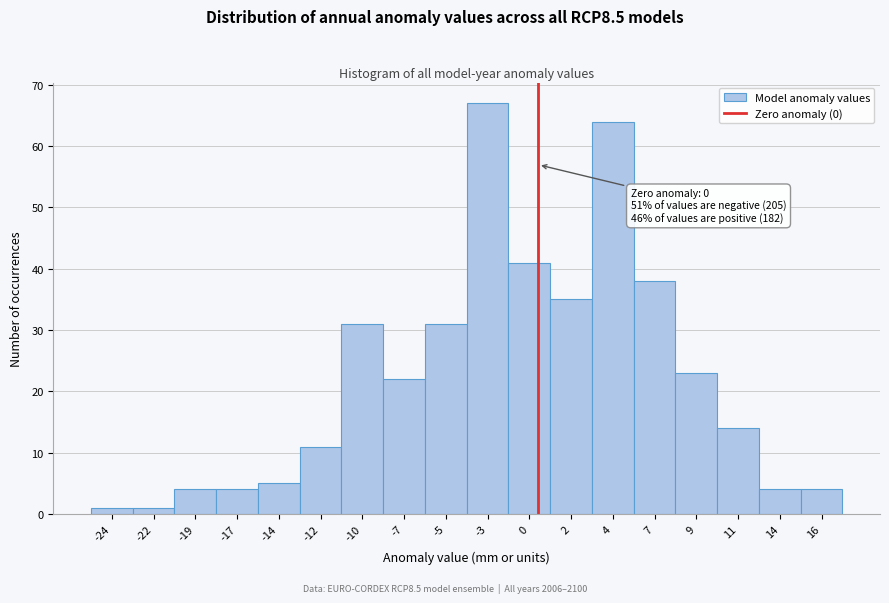

Reading left to right, list all the values displayed in this chart.

1	1	4	4	5	11	31	22	31	67	41	35	64	38	23	14	4	4